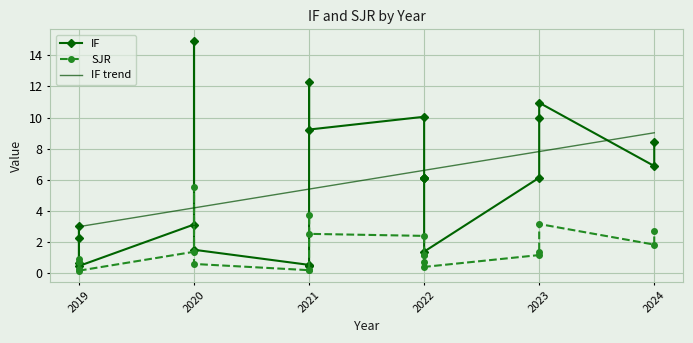

True or false: SJR and IF cross at least once.

False